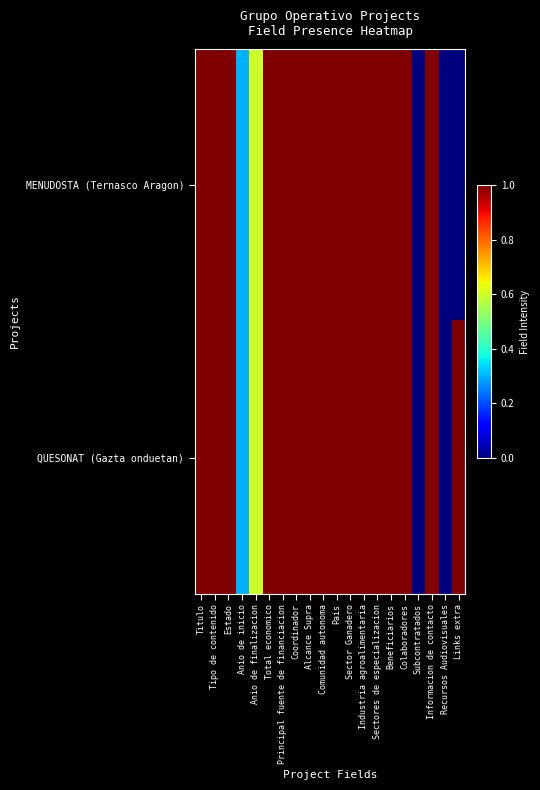

What is the total value across all series at Total economico?

2.0